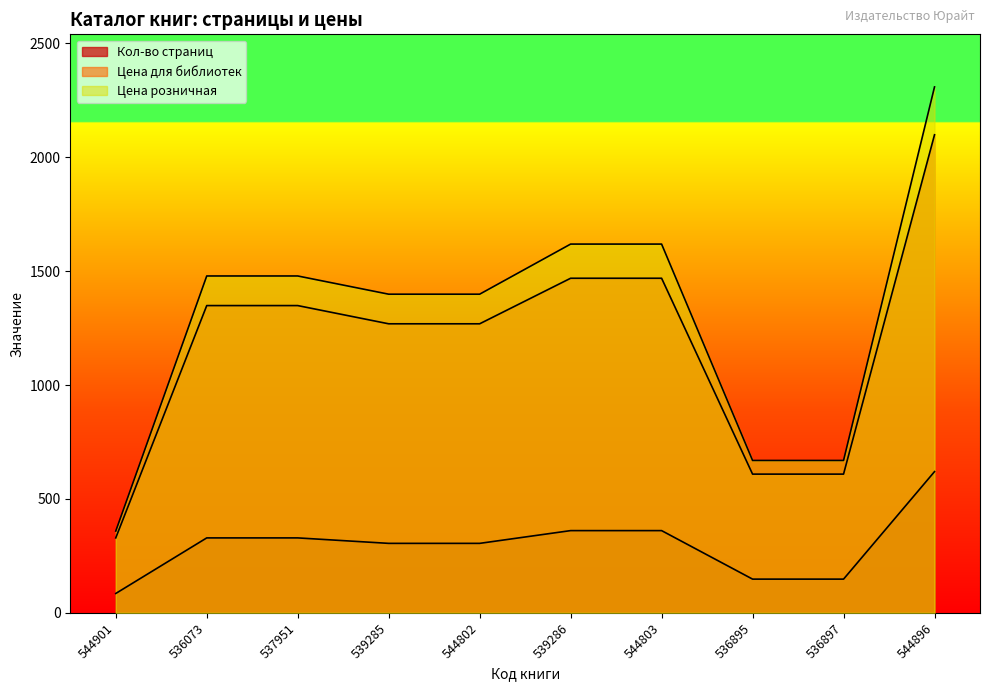

How many lines are shown in the chart?

3